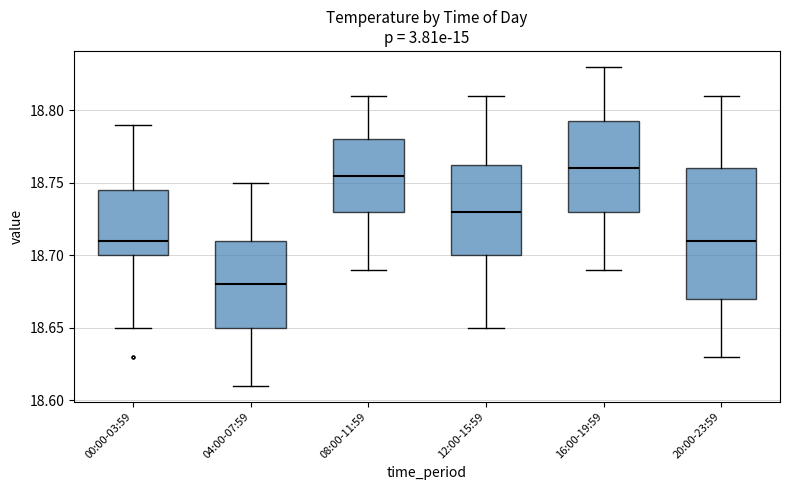

Which box has the lowest median line?

04:00-07:59